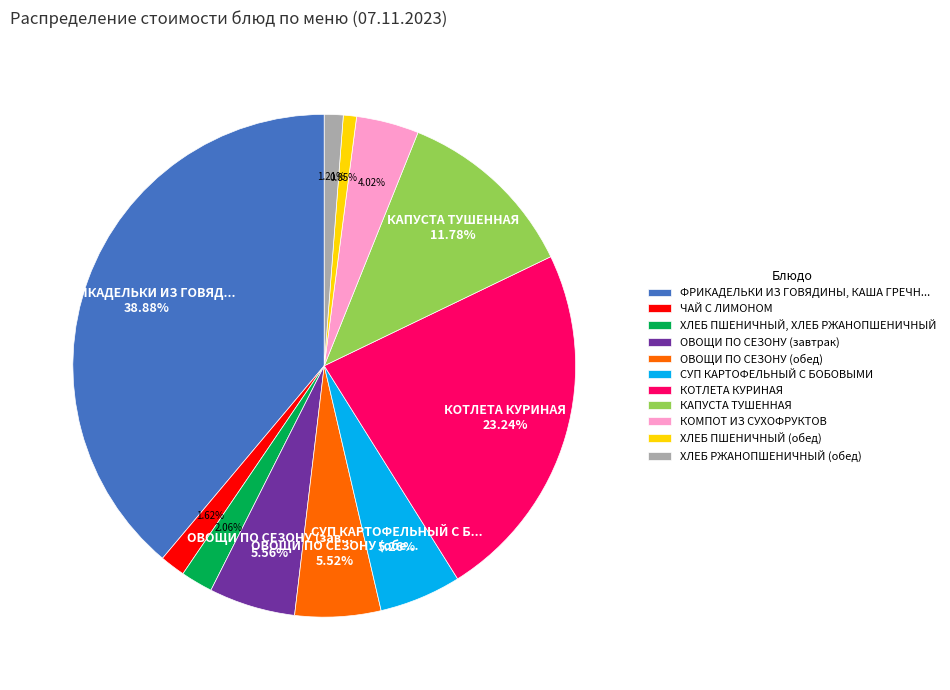

Does СУП КАРТОФЕЛЬНЫЙ С БОБОВЫМИ represent more than half of the total?

No